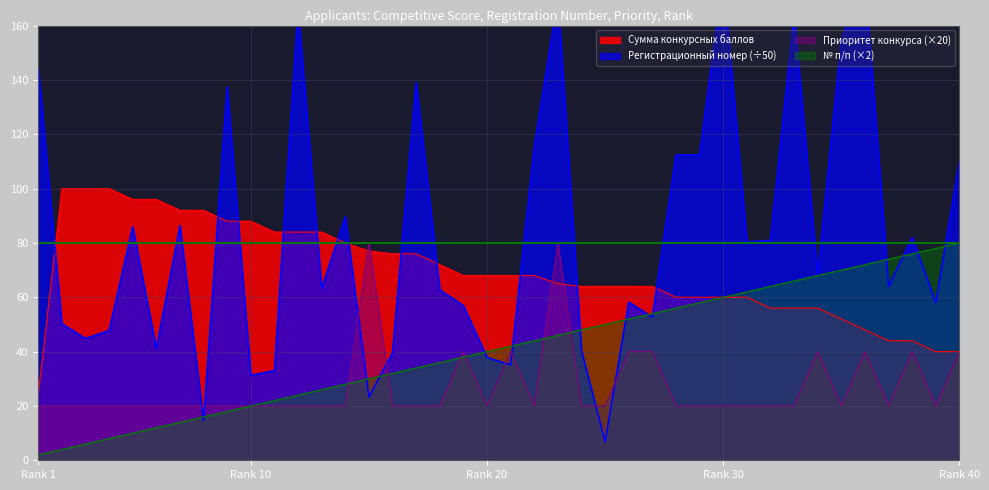

Where do Приоритет конкурса and № п/п first cross each other?

14 and 15